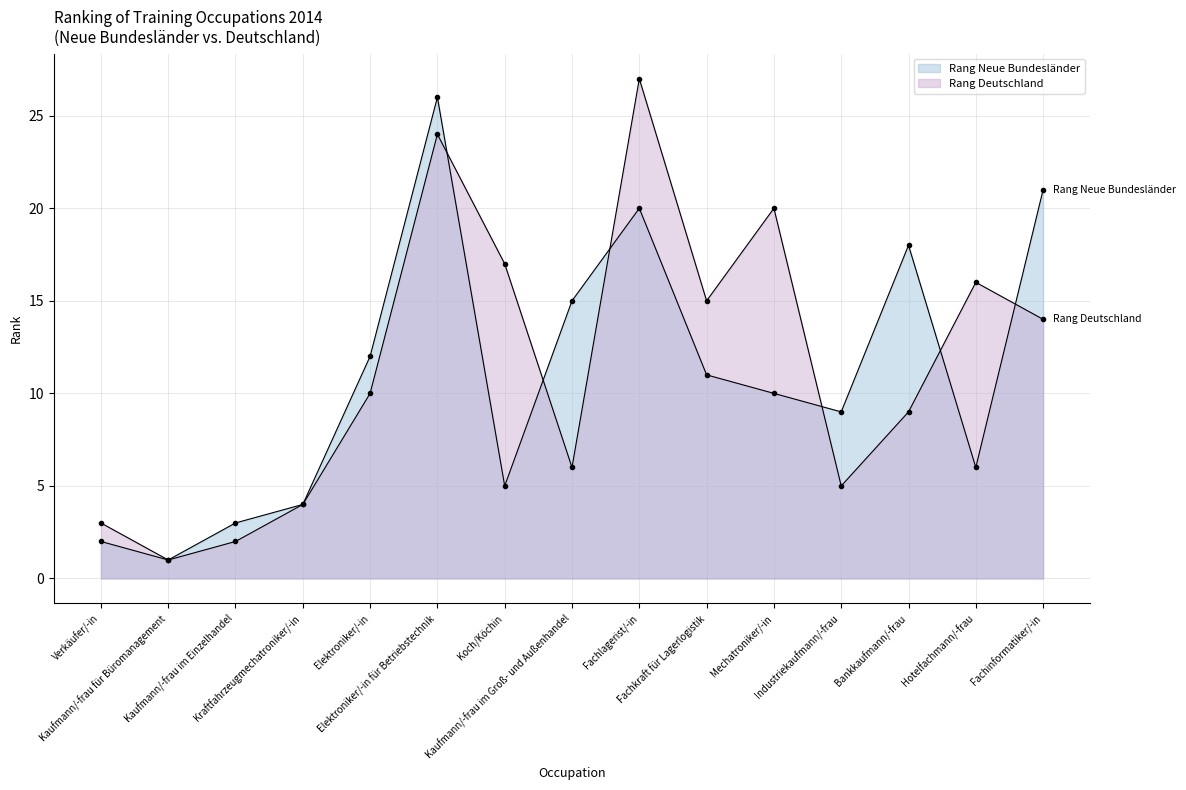

Reading left to right, list all the values displayed in this chart.

Rang Neue Bundesländer: 2	1	3	4	12	26	5	15	20	11	10	9	18	6	21
Rang Deutschland: 3	1	2	4	10	24	17	6	27	15	20	5	9	16	14